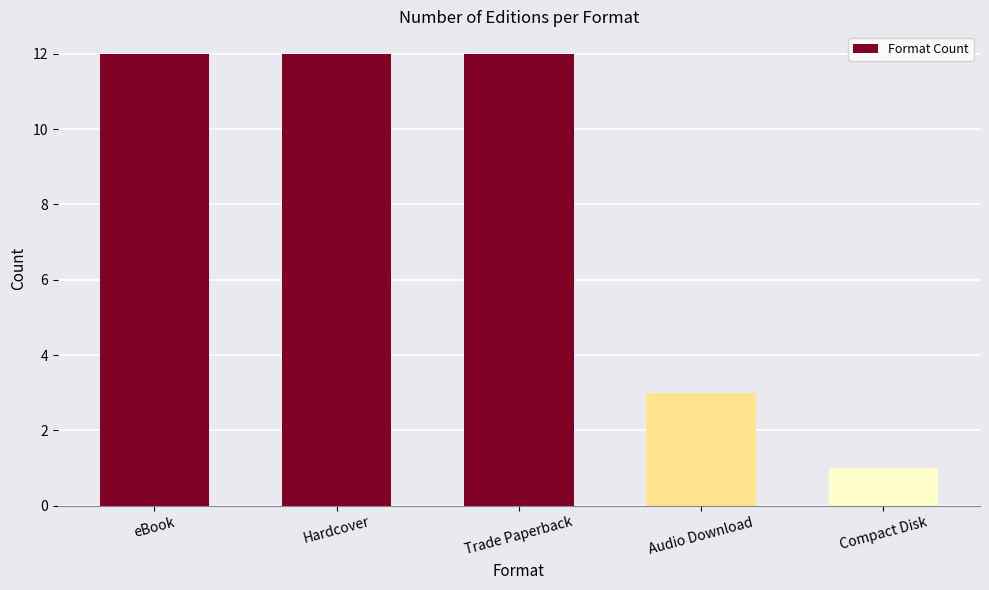

At which category does the chart reach its minimum across all series?

Compact Disk